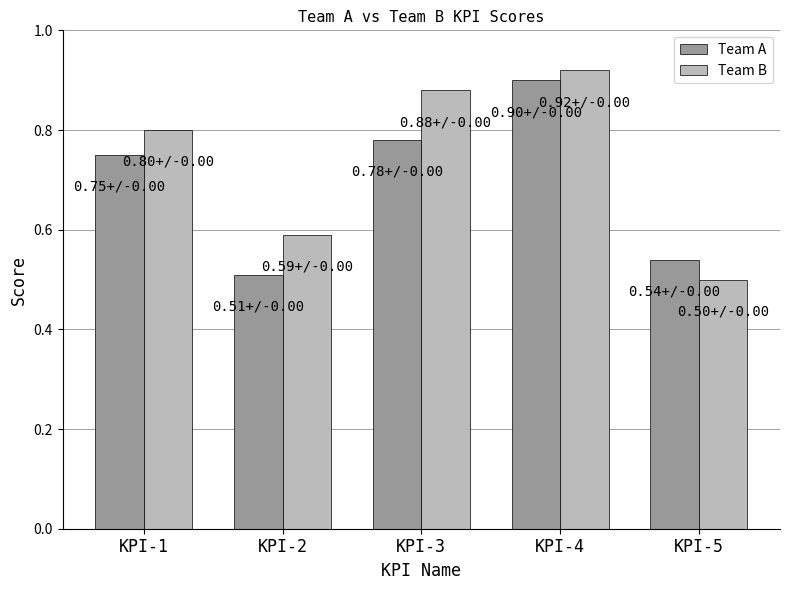

Between KPI-3 and KPI-4, which series saw the biggest shift?

Team A